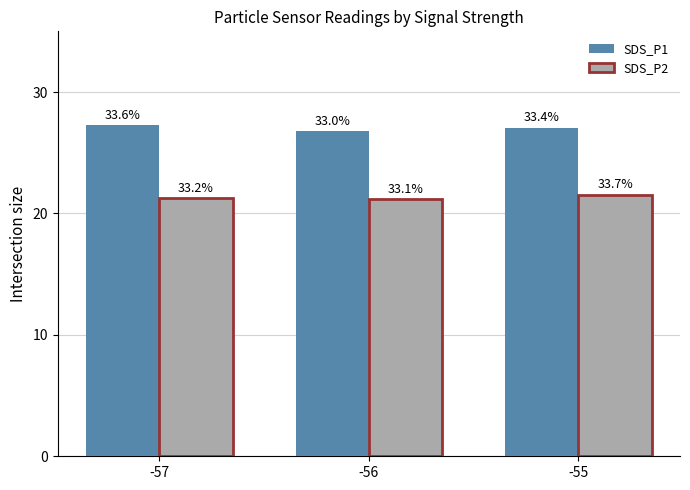

At how many categories does at least one series exceed 22?

3